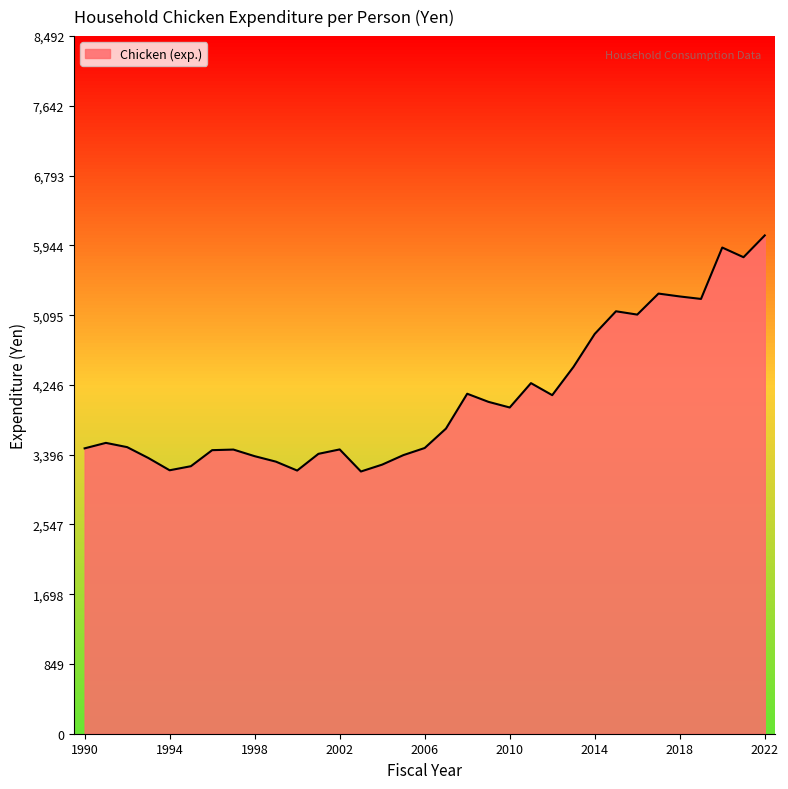

What is the sum of all values?

134919.6